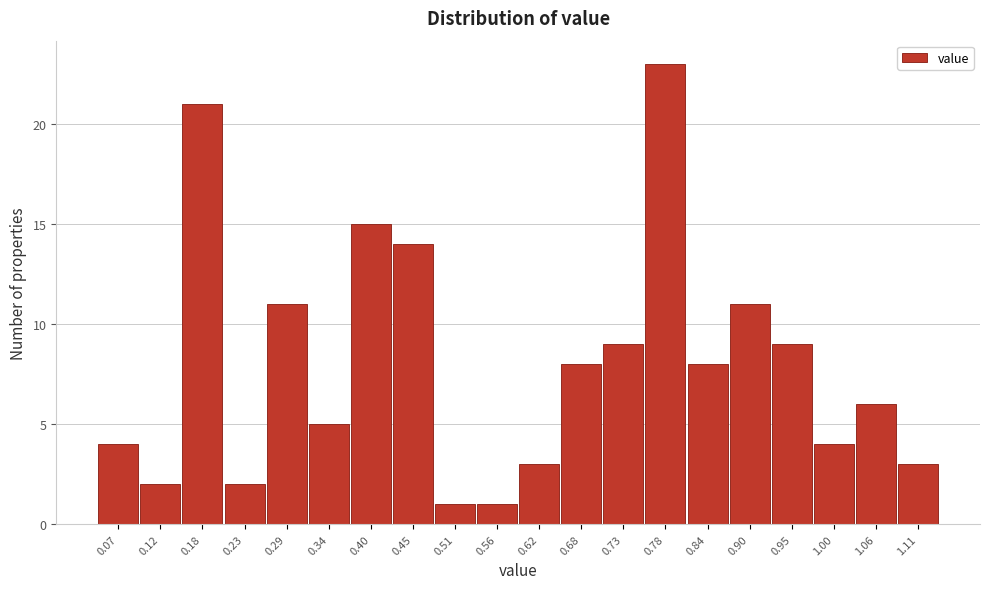

Reading left to right, extract all data points from this chart.

0.07=4	0.12=2	0.18=21	0.23=2	0.29=11	0.34=5	0.40=15	0.45=14	0.51=1	0.56=1	0.62=3	0.68=8	0.73=9	0.78=23	0.84=8	0.90=11	0.95=9	1.00=4	1.06=6	1.11=3